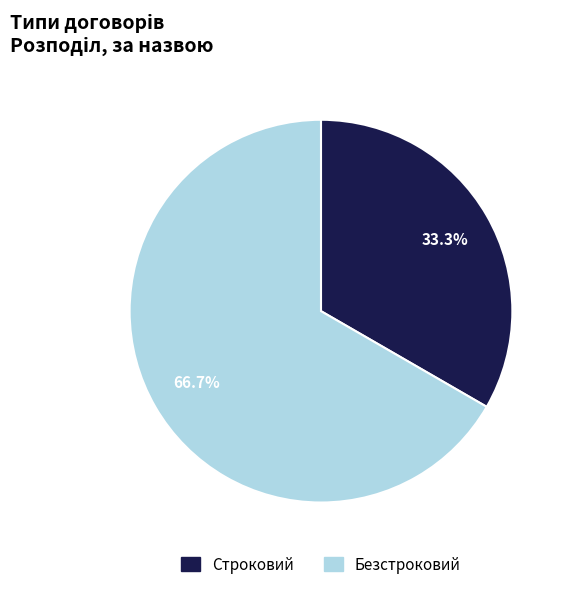

Which has a higher value, Строковий or Безстроковий?

Безстроковий